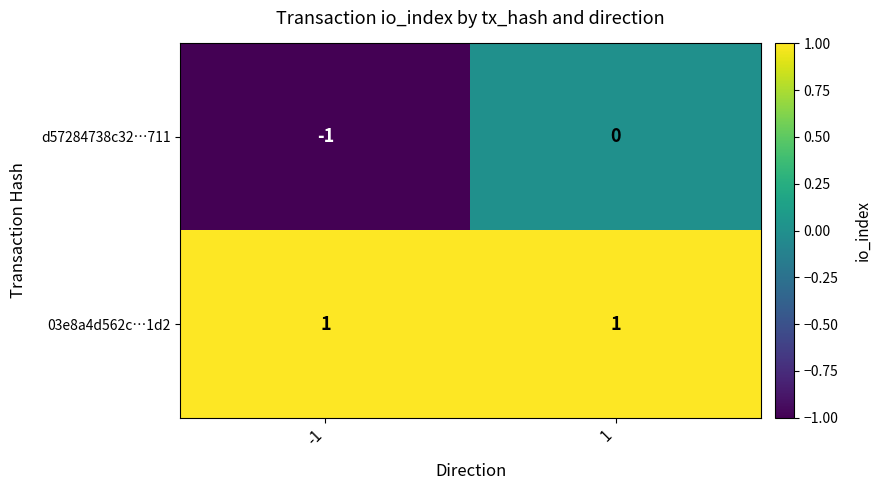

Reading left to right, extract all data points from this chart.

d57284738c32…711: -1=-1	1=0
03e8a4d562c…1d2: -1=1	1=1